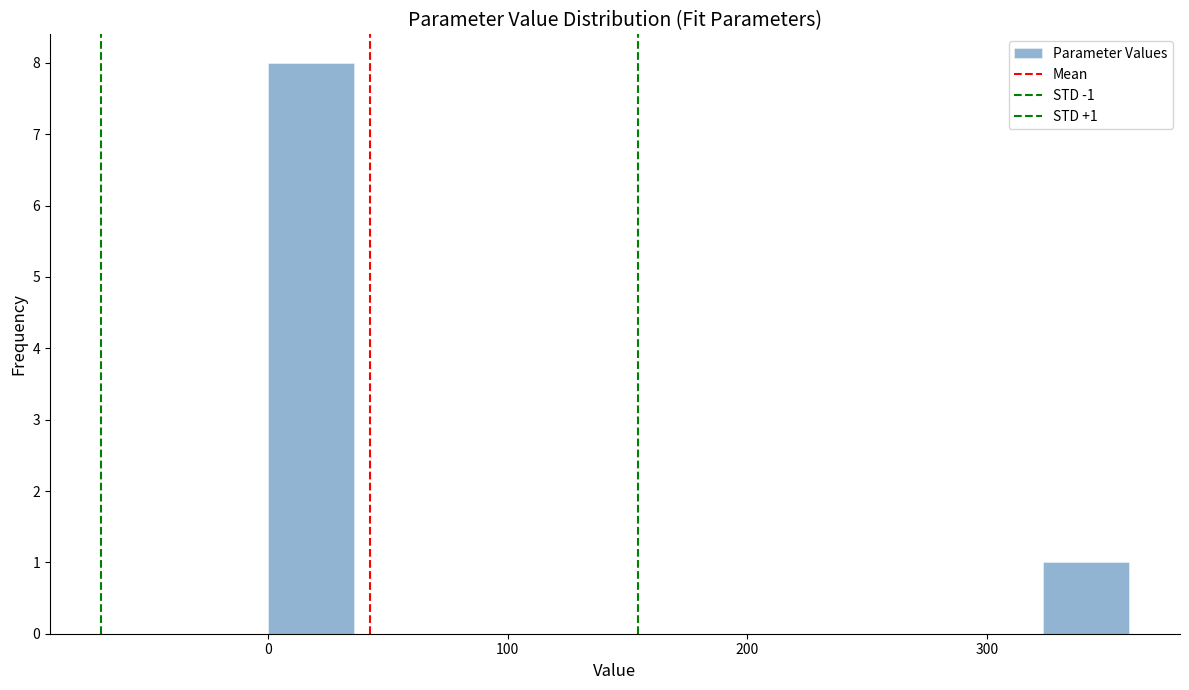

Around what value on the x-axis is the tallest bar? Give the approximate position of its centre, as read against the axis.

20